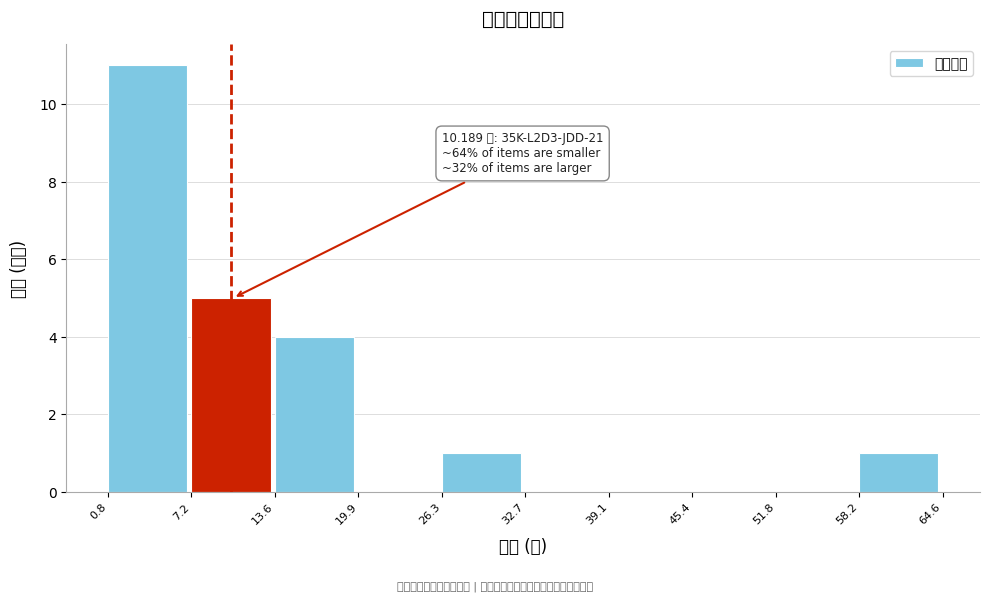

Which range on the x-axis has the tallest bar?

0.8 to 7.2